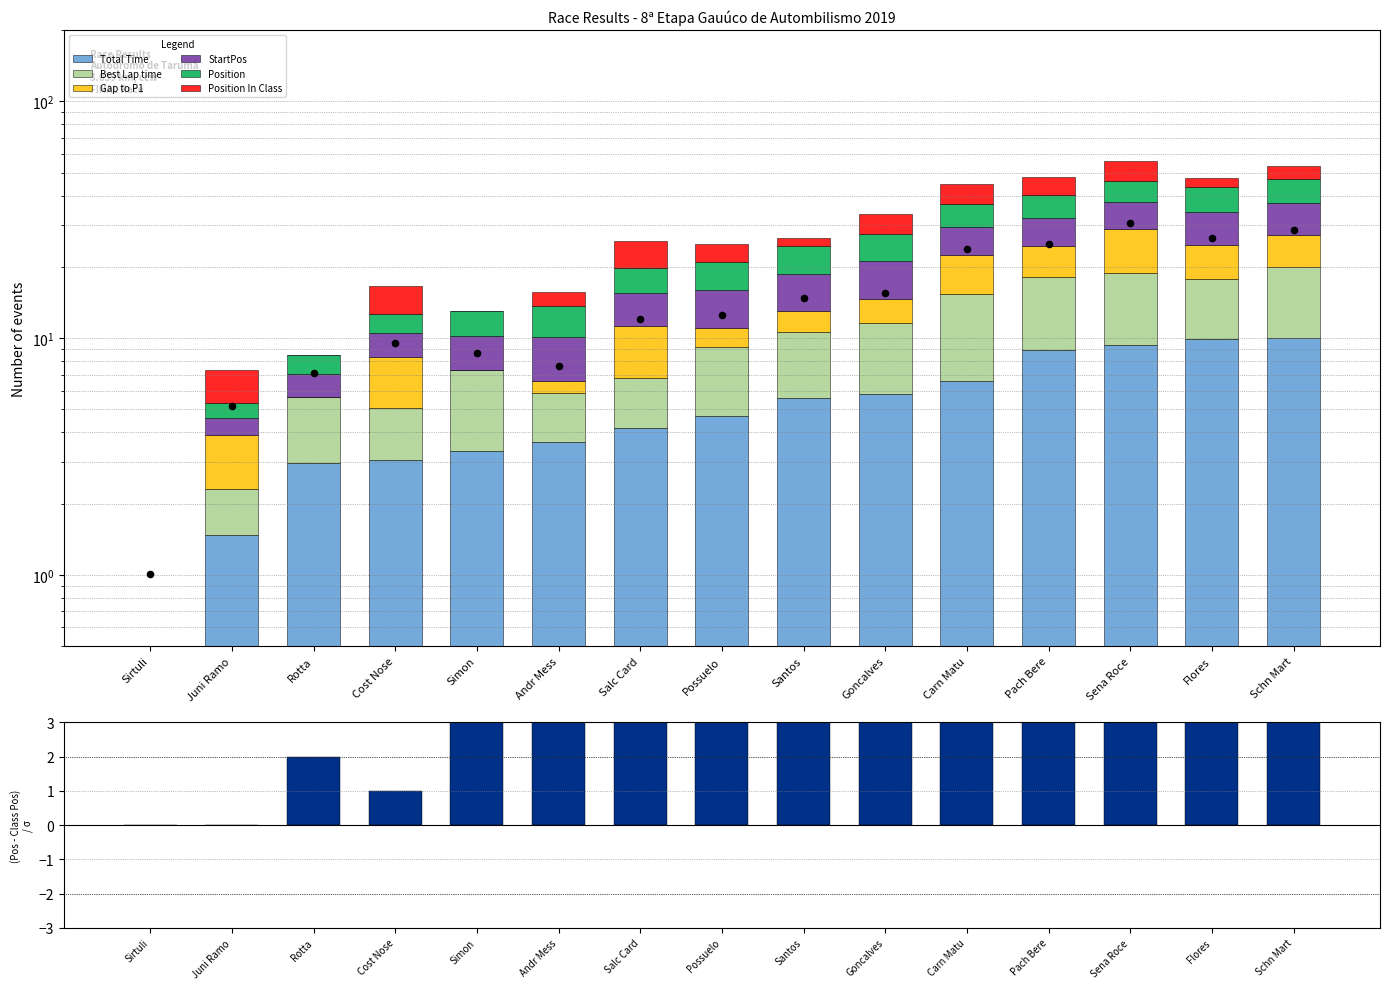

What are all the series names shown in the legend?

Total Time, Best Lap time, Gap to P1, StartPos, Position, Position In Class